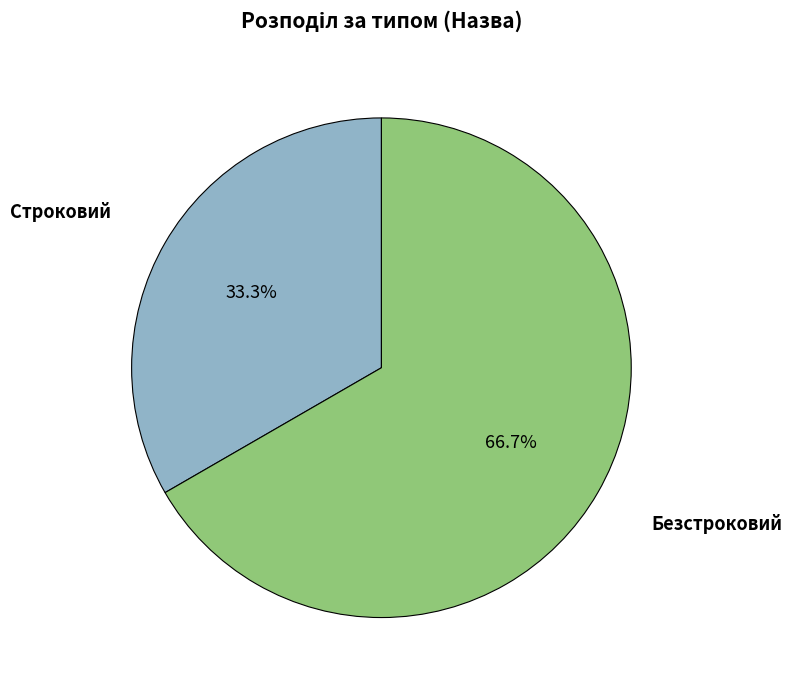

To the nearest percent, what is the average slice percentage?

50%